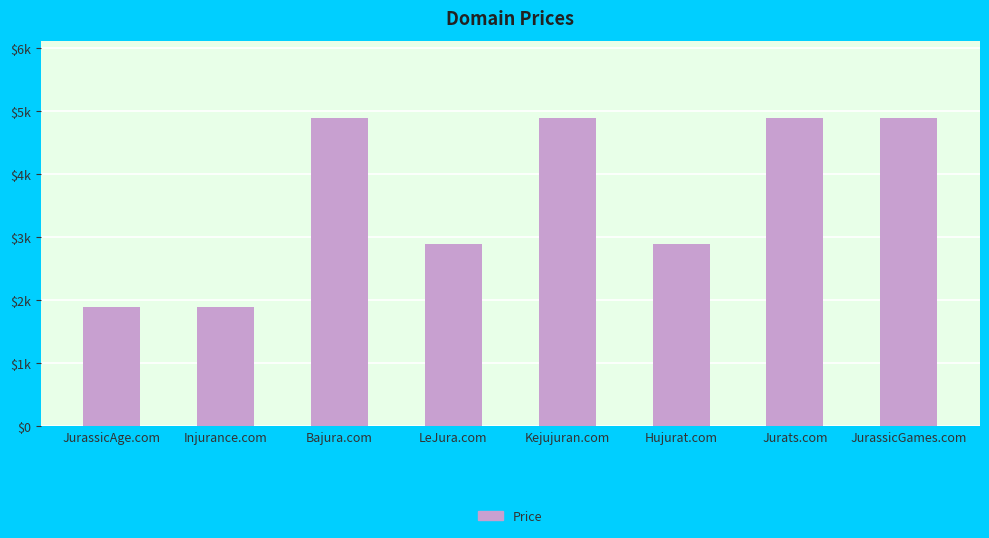

Are the bars grouped side by side (vs. stacked)?

No